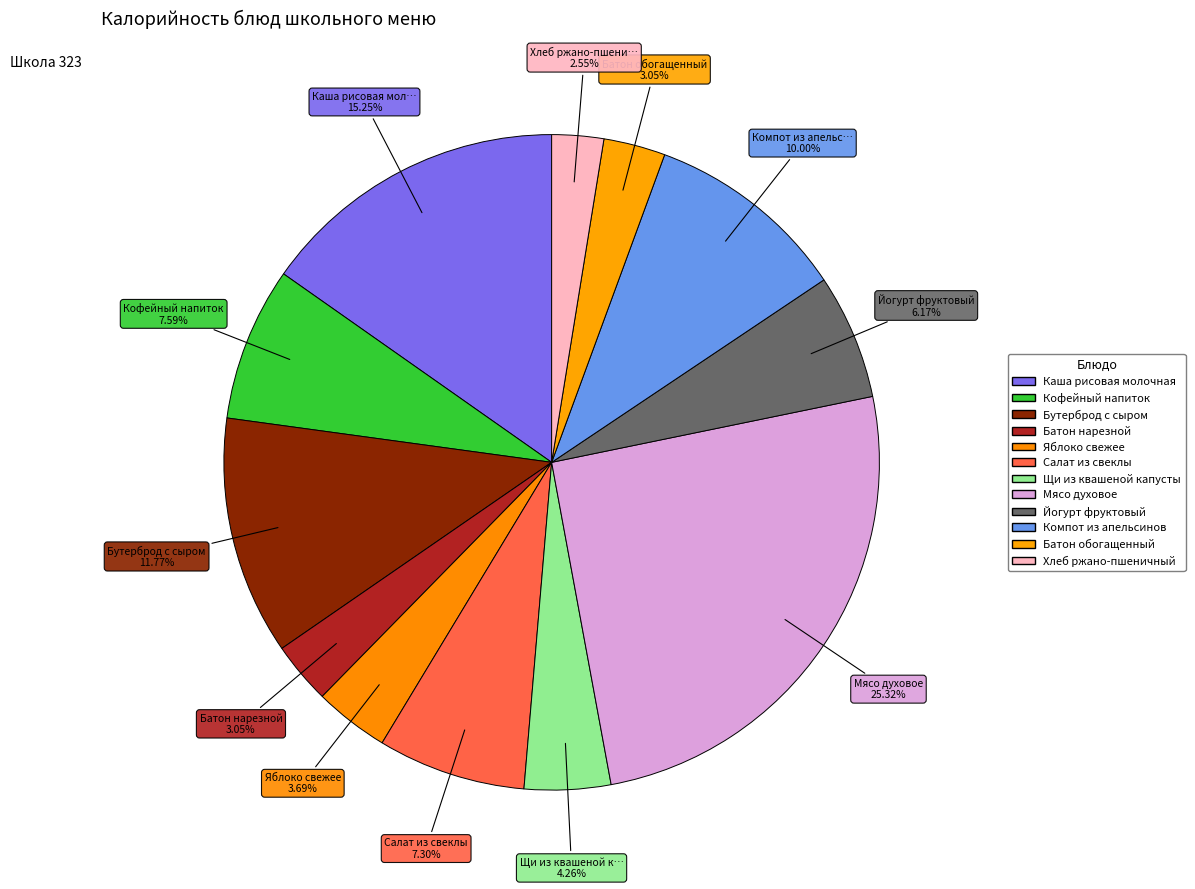

What is the change in value from Яблоко свежее to Щи из квашеной капусты?

+8